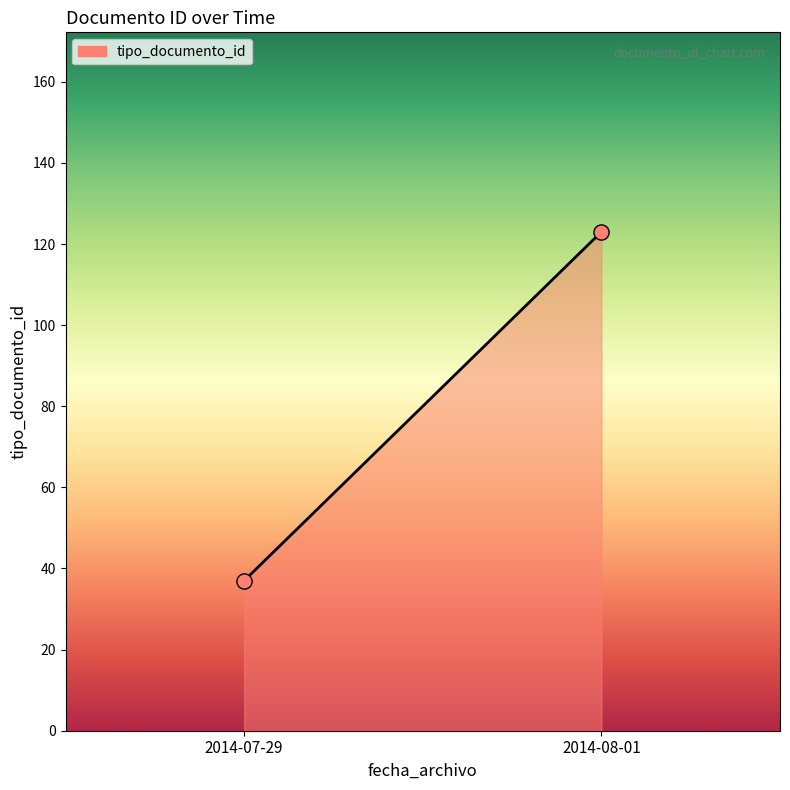

What is the range of Y values (max minus min)?

86